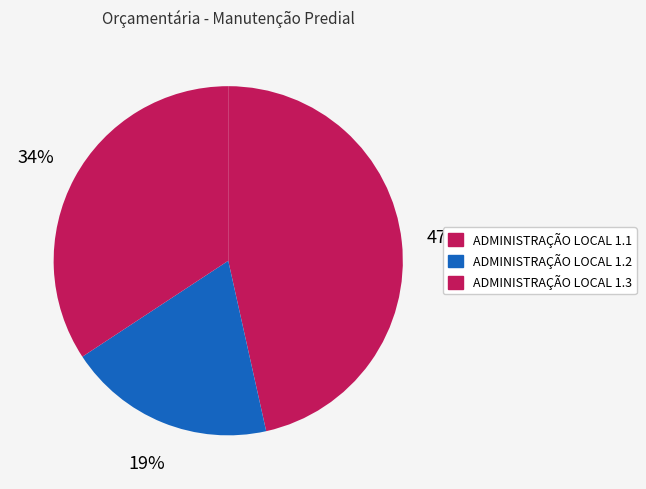

To the nearest percent, what is the average slice percentage?

33%